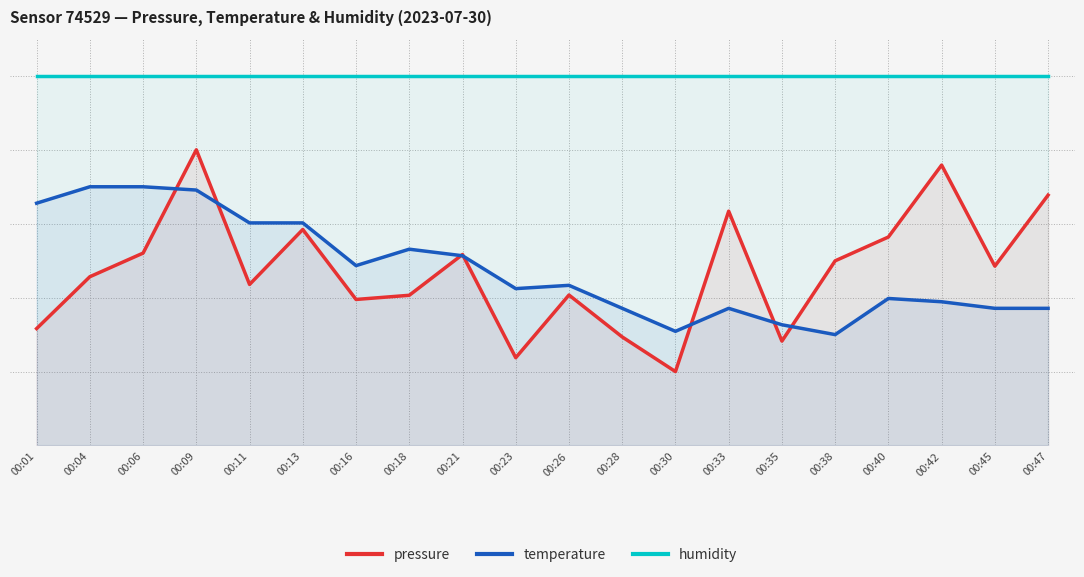

How many interior local peaks does the temperature series have?

4